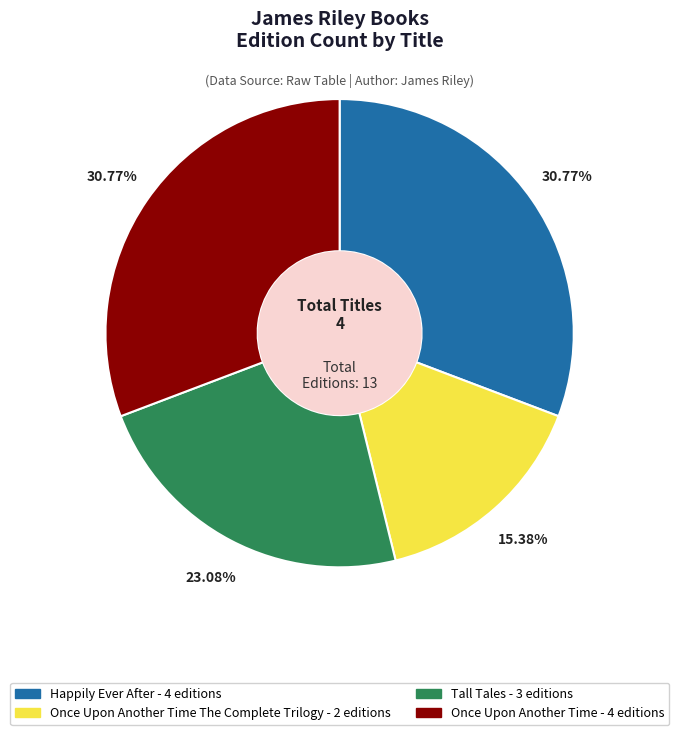

Is there any slice that represents more than half of the pie?

No